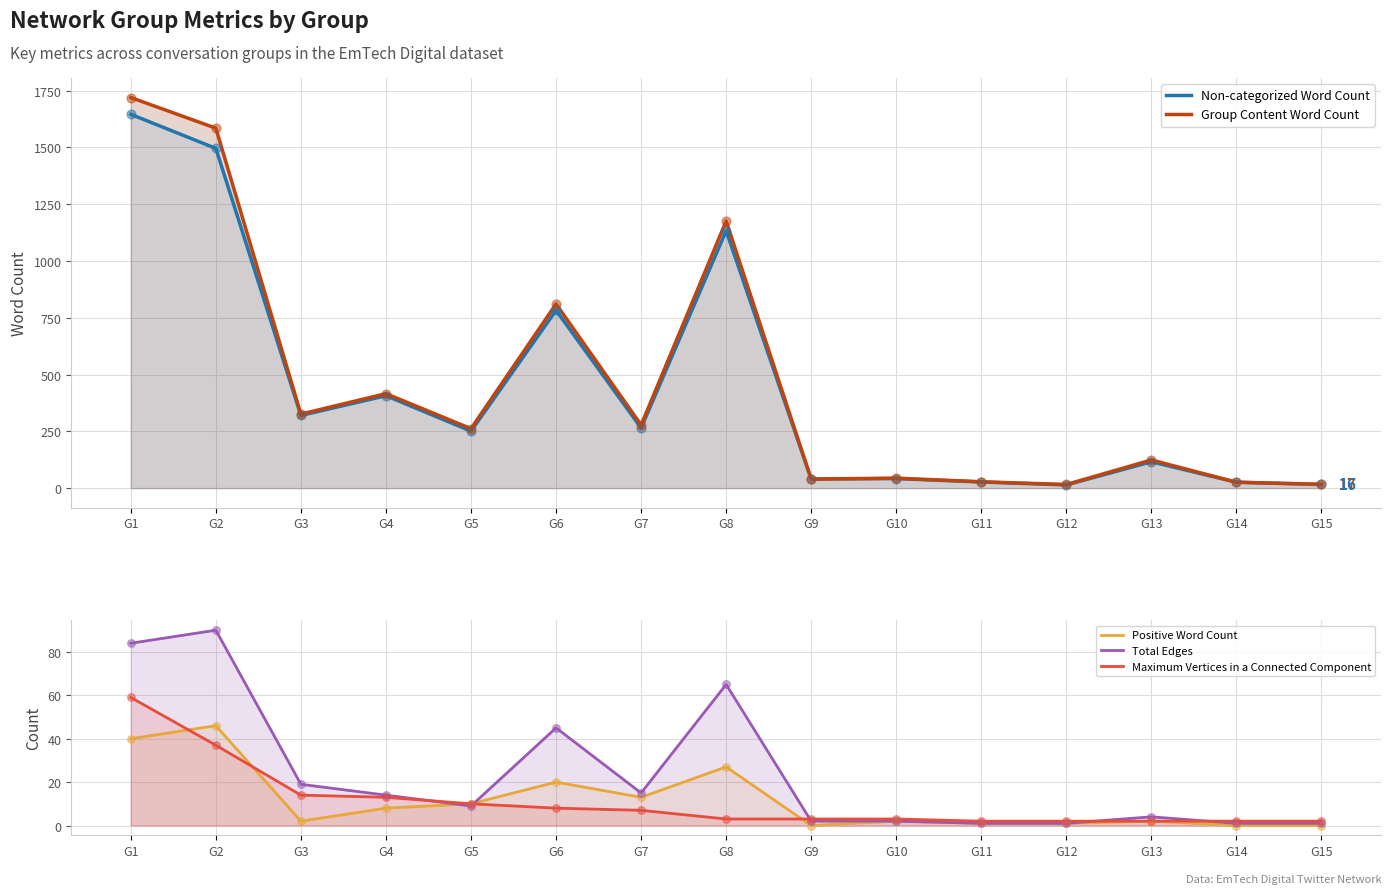

Which series has the widest spread of Y values?

Group Content Word Count